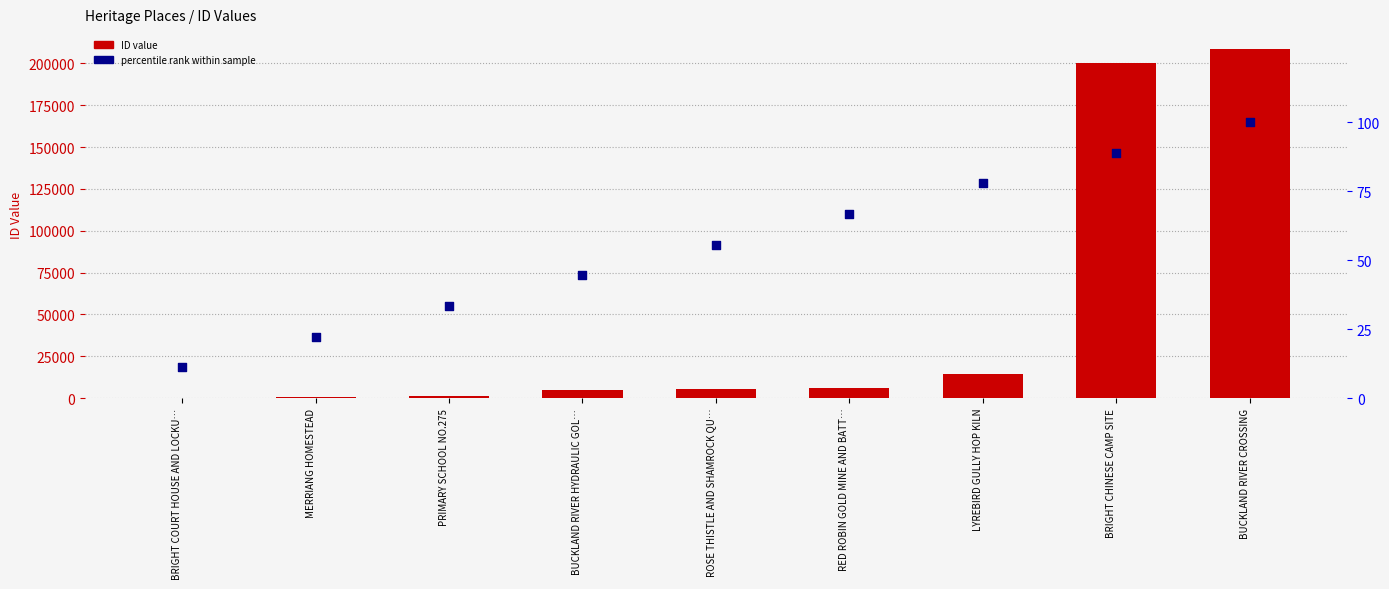

Which series reaches the minimum Y coordinate?

percentile rank within sample